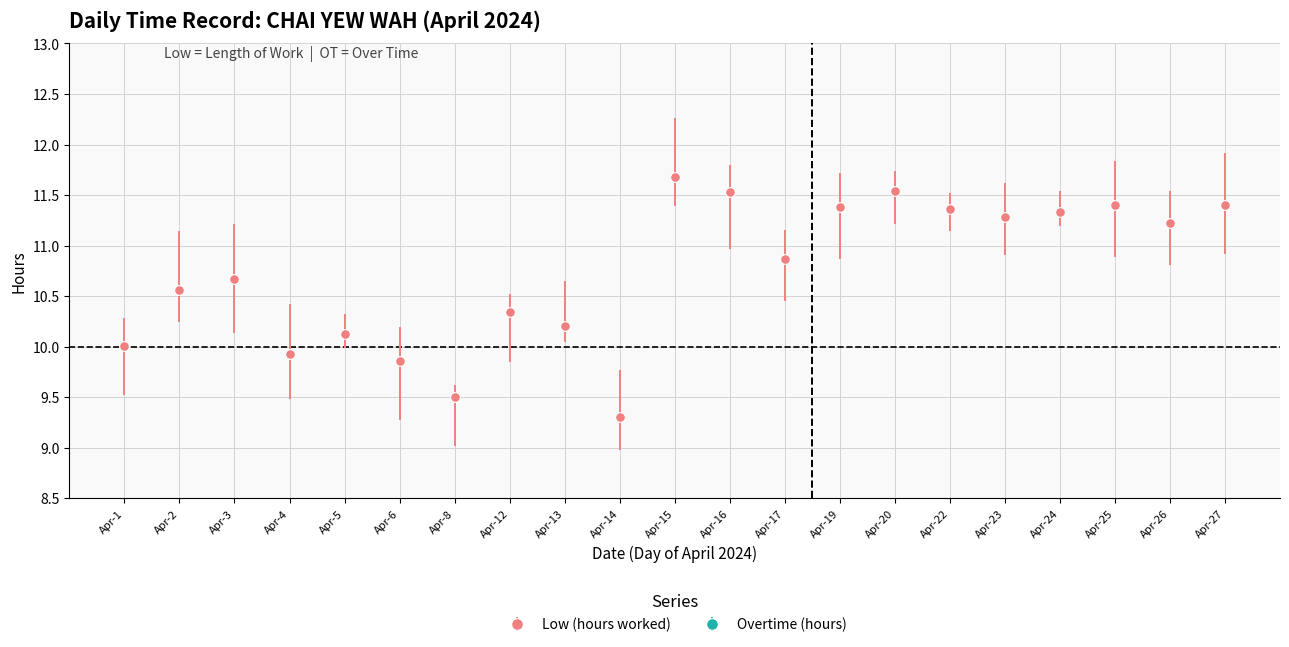

How many points are higher than both their immediate neighbors (excluding endpoints)?

6